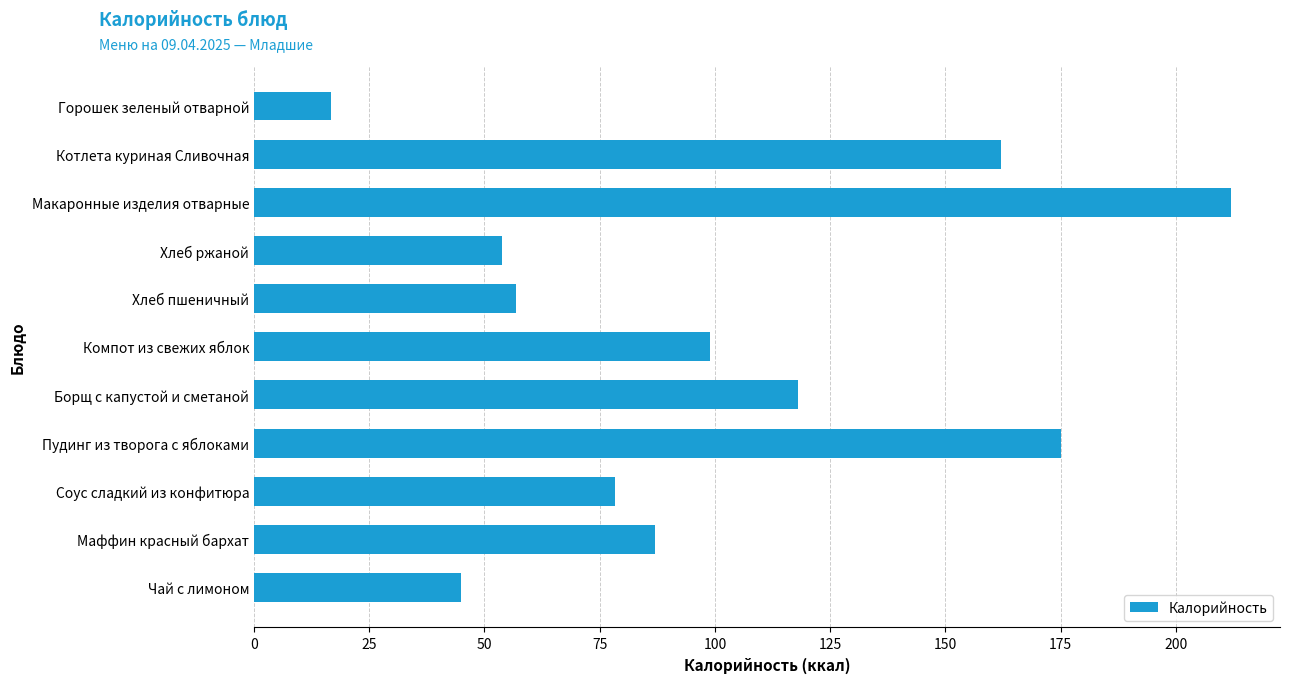

List the labels in order of value, smallest first.

Горошек зеленый отварной, Чай с лимоном, Хлеб ржаной, Хлеб пшеничный, Соус сладкий из конфитюра, Маффин красный бархат, Компот из свежих яблок, Борщ с капустой и сметаной, Котлета куриная Сливочная, Пудинг из творога с яблоками, Макаронные изделия отварные